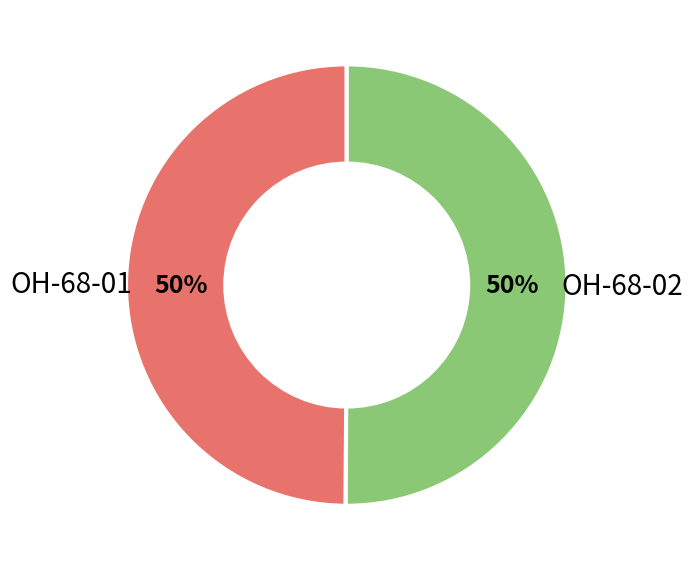

To the nearest percent, what is the combined percentage of OH-68-01 and OH-68-02?

100%